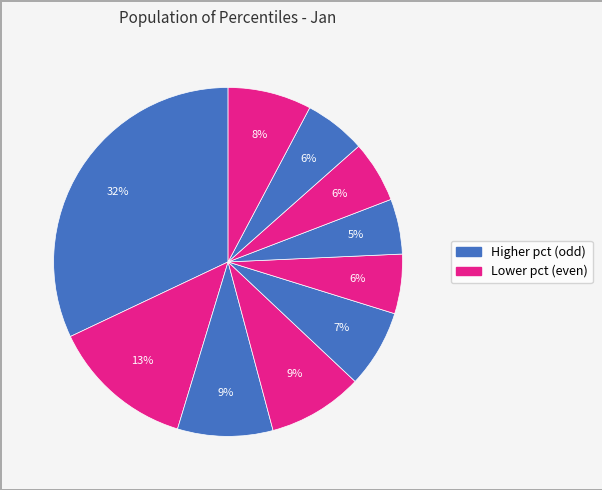

Does any single category account for the majority?

No